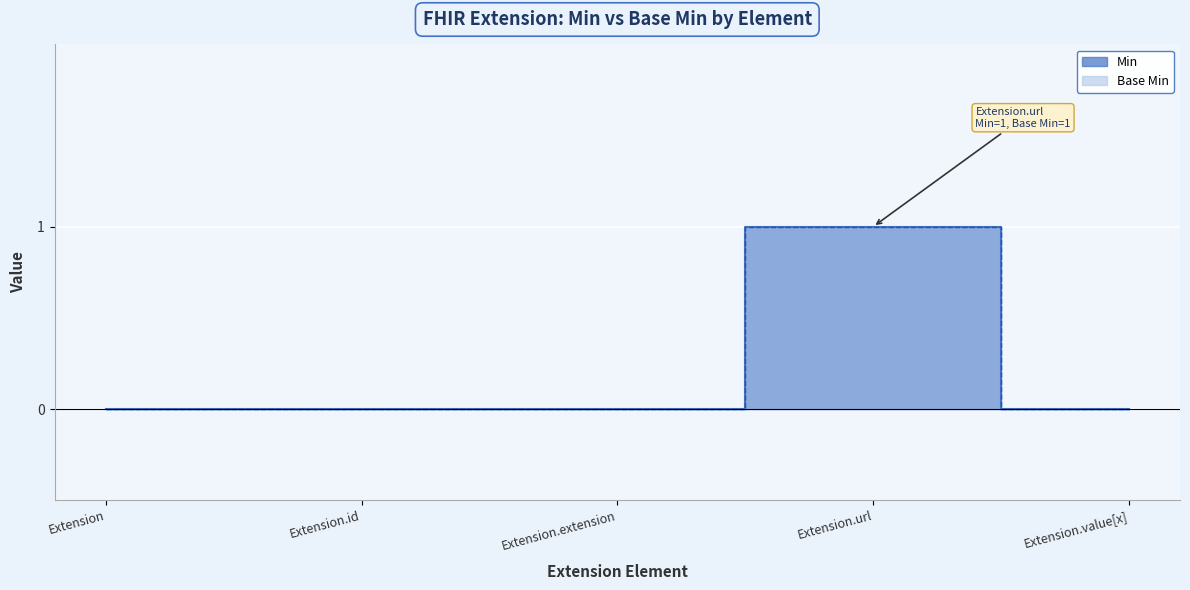

The value of Base Min at Extension.value[x] is 0. True or false?

True